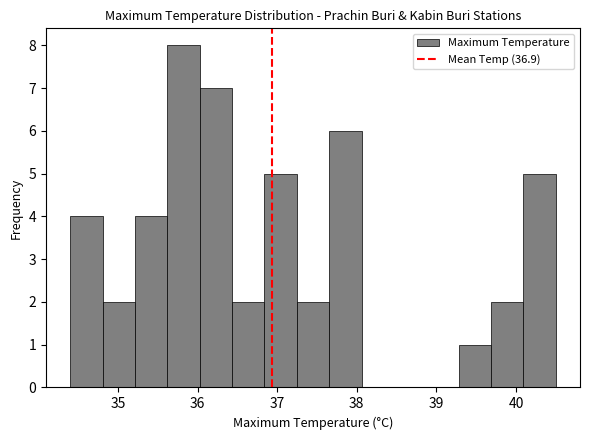

Reading left to right, list every bar in this chart as the range it spans on the x-axis followed by its height. Neither the bar edges nor the heights are printed on the chart, so give them approximately, as read against the axes.

34.4 to 34.8: 4
34.8 to 35.2: 2
35.2 to 35.6: 4
35.6 to 36.0: 8
36.0 to 36.4: 7
36.4 to 36.8: 2
36.8 to 37.2: 5
37.2 to 37.7: 2
37.7 to 38.1: 6
38.1 to 38.5: 0
38.5 to 38.9: 0
38.9 to 39.3: 0
39.3 to 39.7: 1
39.7 to 40.1: 2
40.1 to 40.5: 5